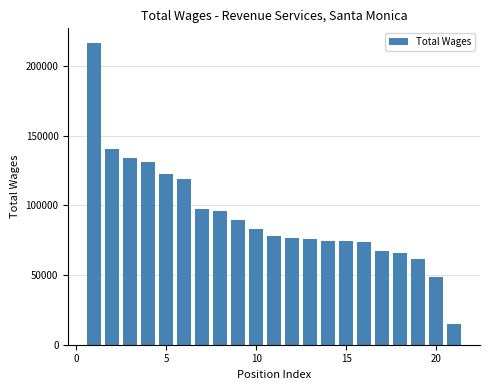

What is the smallest value displayed?

14573